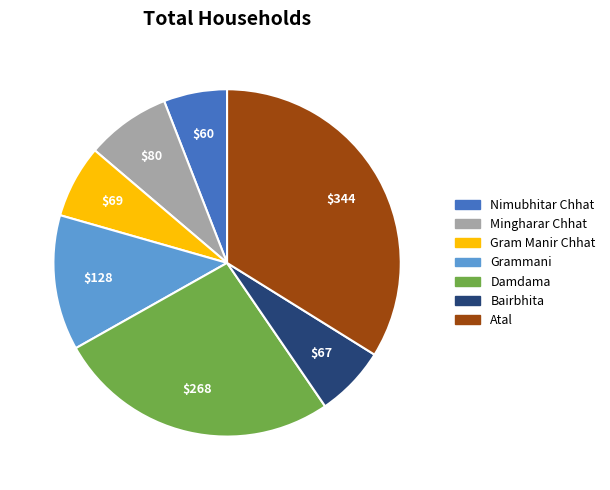

Is there a majority slice in this chart?

No